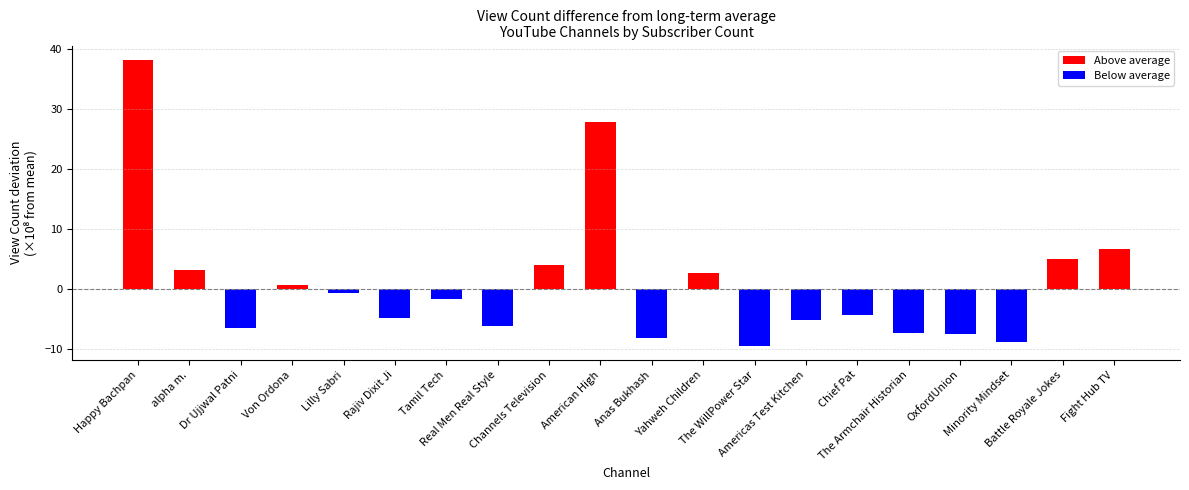

The value at Von Ordona is 0.7. True or false?

True